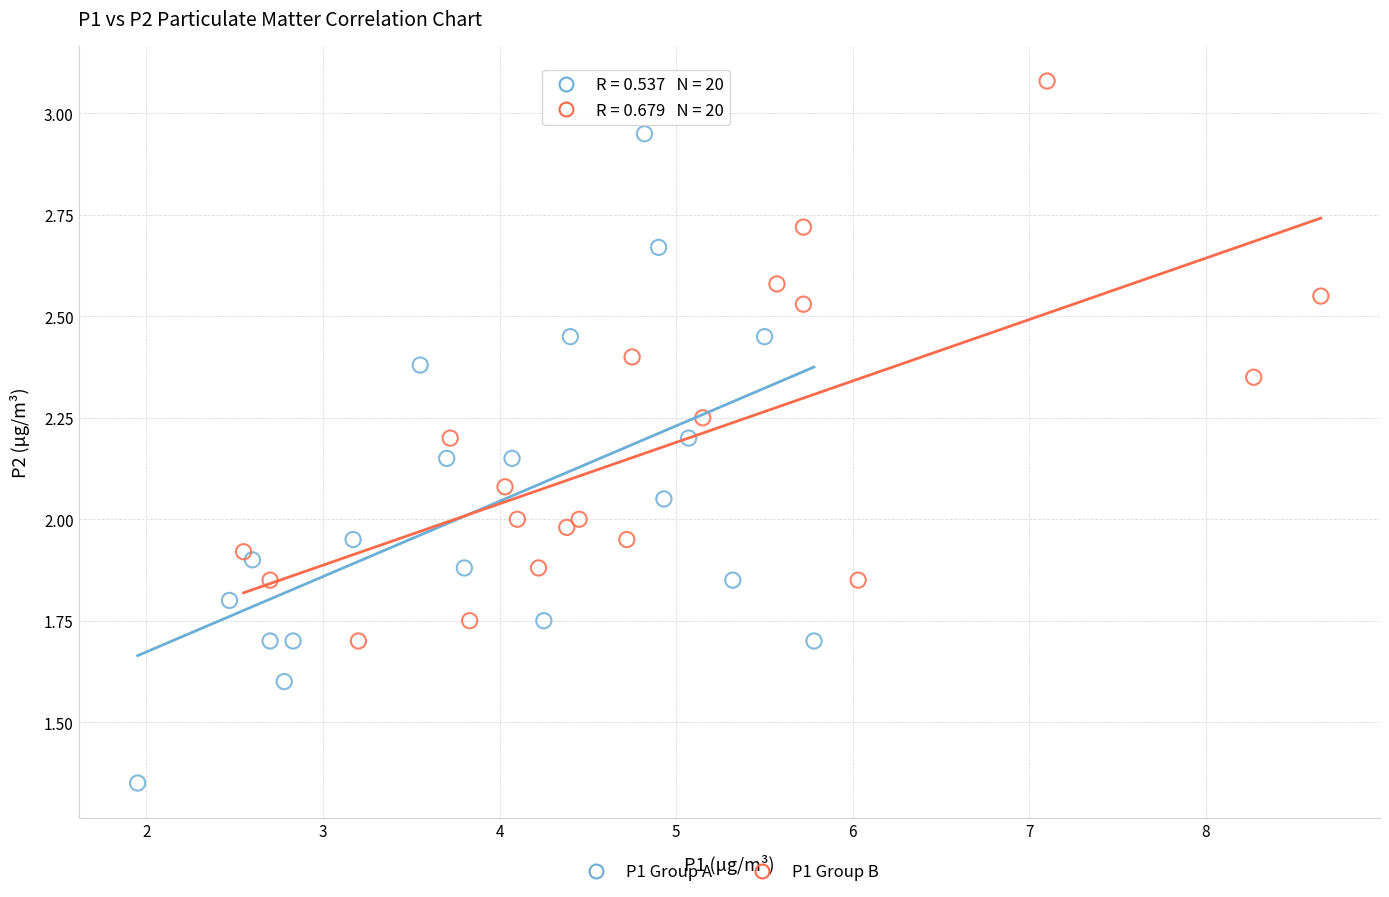

Which series reaches the maximum Y coordinate?

P1 Group B